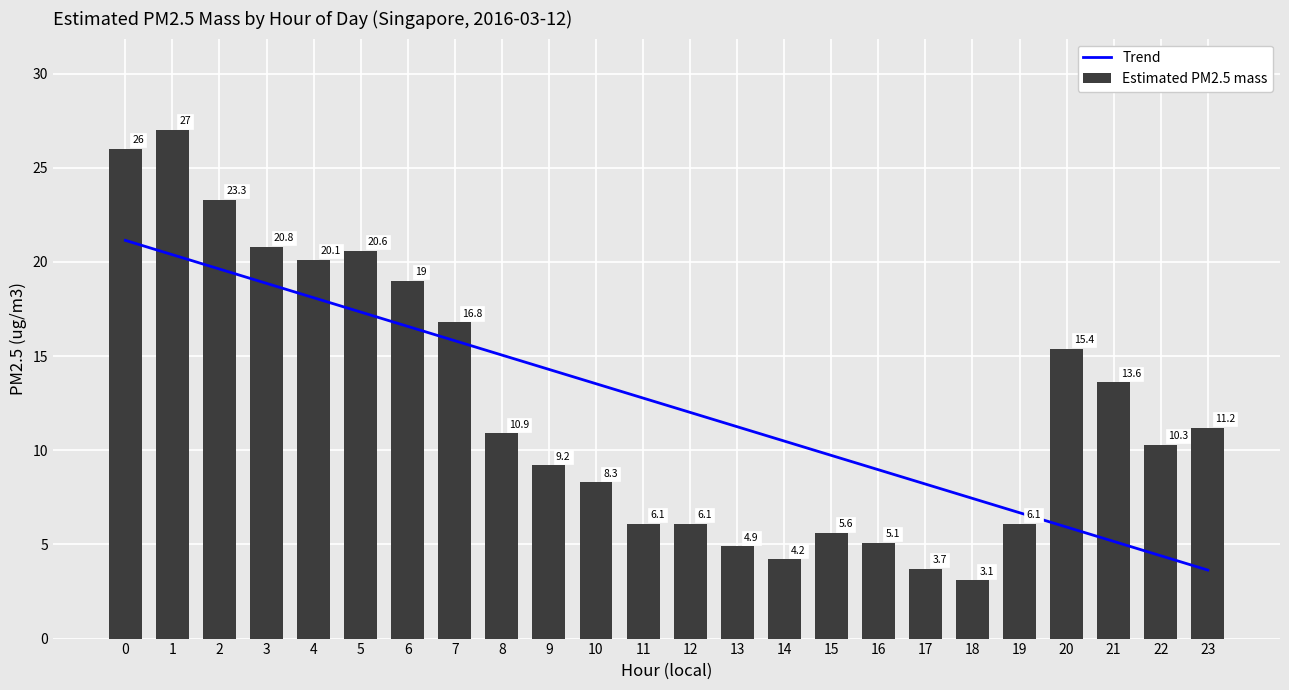

Reading left to right, extract all data points from this chart.

Trend: 0=21.1	1=20.4	2=19.6	3=18.9	4=18.1	5=17.3	6=16.6	7=15.8	8=15.1	9=14.3	10=13.5	11=12.8	12=12.0	13=11.2	14=10.5	15=9.7	16=9.0	17=8.2	18=7.4	19=6.7	20=5.9	21=5.2	22=4.4	23=3.6
Estimated PM2.5 mass: 0=26.0	1=27.0	2=23.3	3=20.8	4=20.1	5=20.6	6=19.0	7=16.8	8=10.9	9=9.2	10=8.3	11=6.1	12=6.1	13=4.9	14=4.2	15=5.6	16=5.1	17=3.7	18=3.1	19=6.1	20=15.4	21=13.6	22=10.3	23=11.2